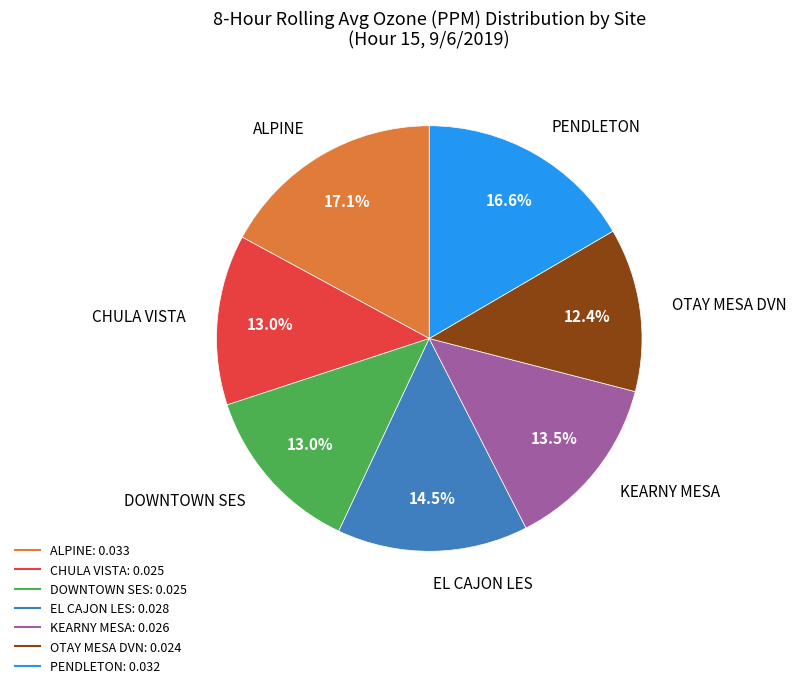

To the nearest percent, what is the average slice percentage?

14%